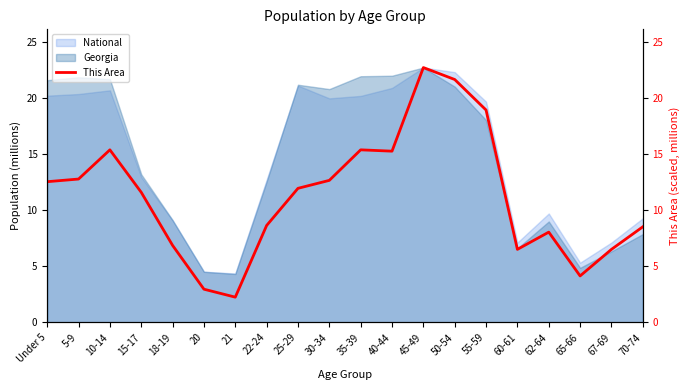

Reading left to right, transcribe all the data shown in this chart.

Under 5=12.5	5-9=12.8	10-14=15.4	15-17=11.6	18-19=6.9	20=3.0	21=2.2	22-24=8.6	25-29=11.9	30-34=12.7	35-39=15.4	40-44=15.3	45-49=22.7	50-54=21.6	55-59=18.9	60-61=6.5	62-64=8.0	65-66=4.1	67-69=6.5	70-74=8.5